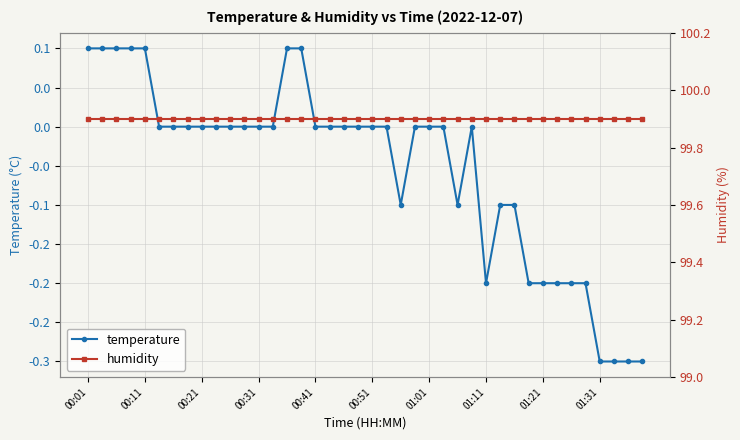

How many data points in temperature are less than 0?

14